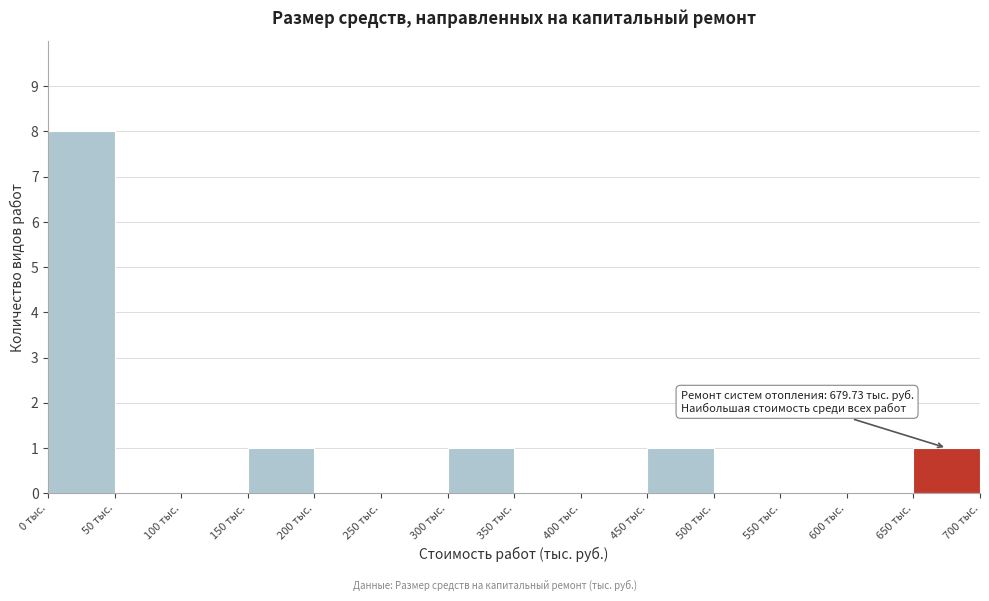

Which range on the x-axis has the tallest bar?

0 to 50